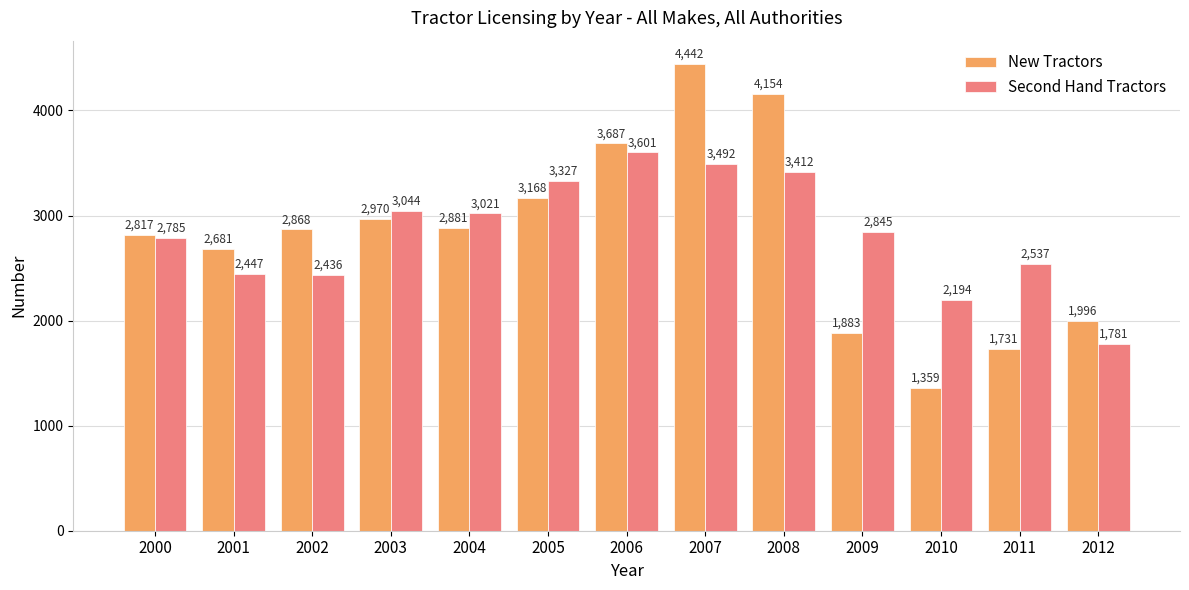

Is it true that Second Hand Tractors equals 3937 at 2004?

False